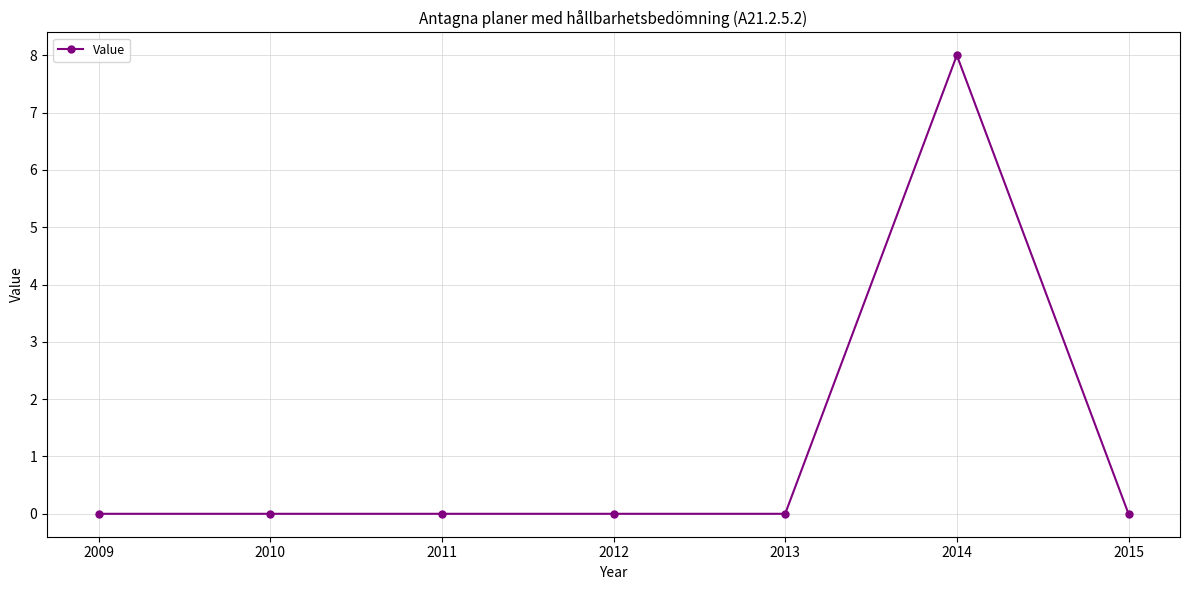

How many values are between 0 and 1?

6